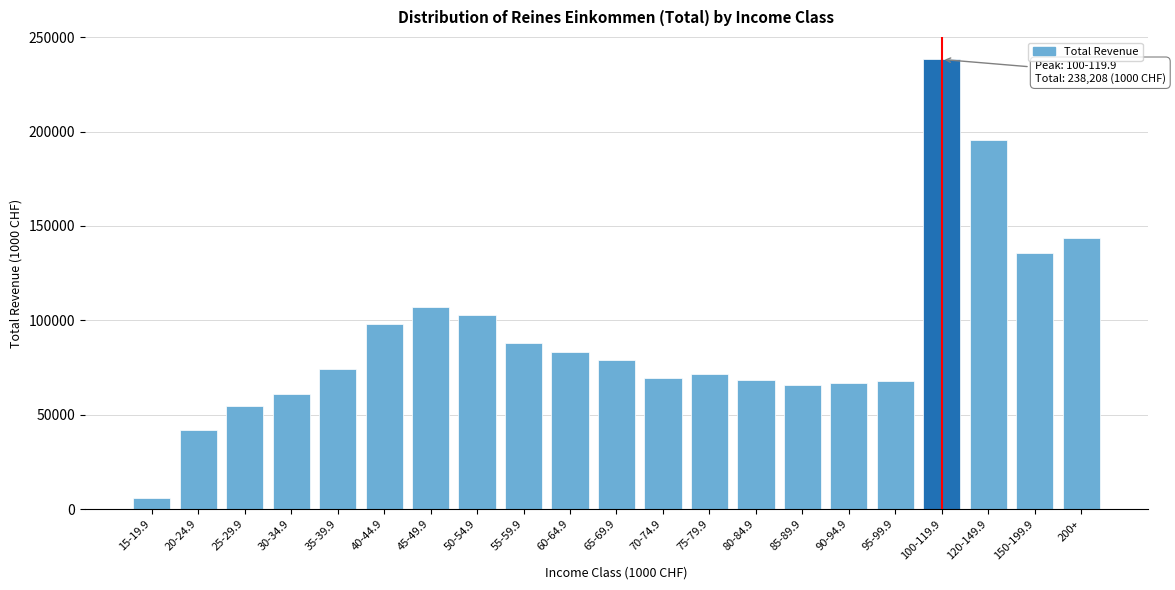

Which has a higher value, 150-199.9 or 35-39.9?

150-199.9